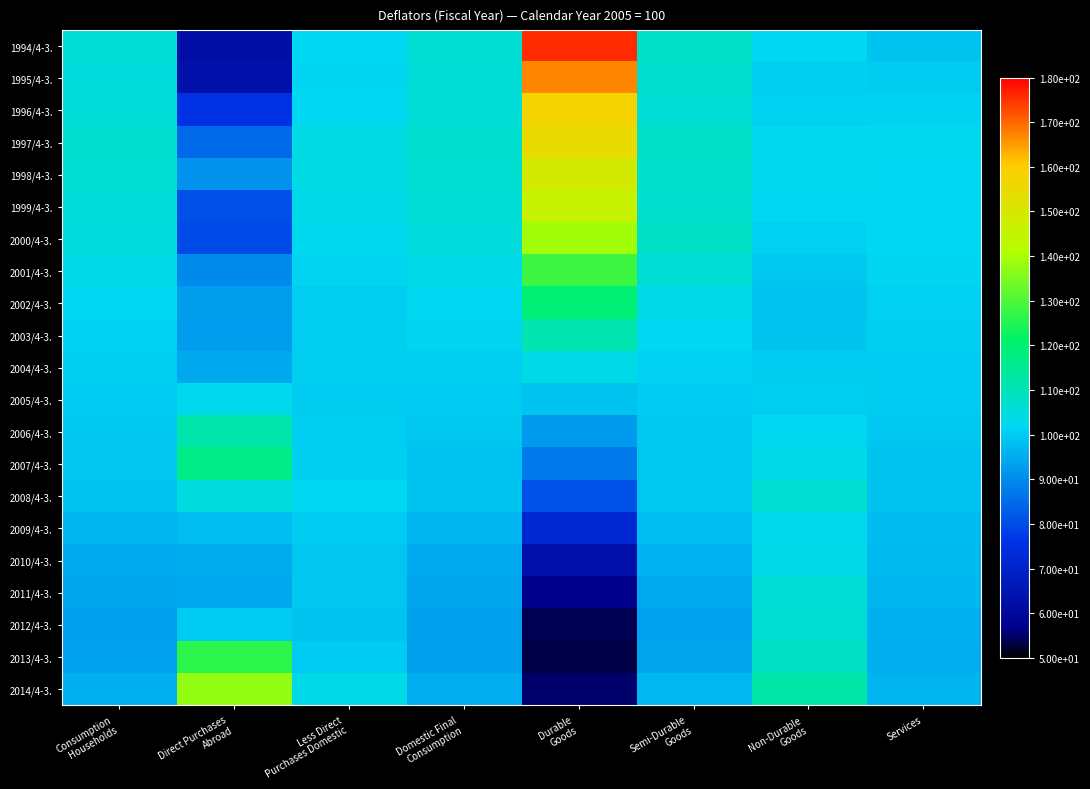

At which category is the sum across all series the highest?

Durable
Goods